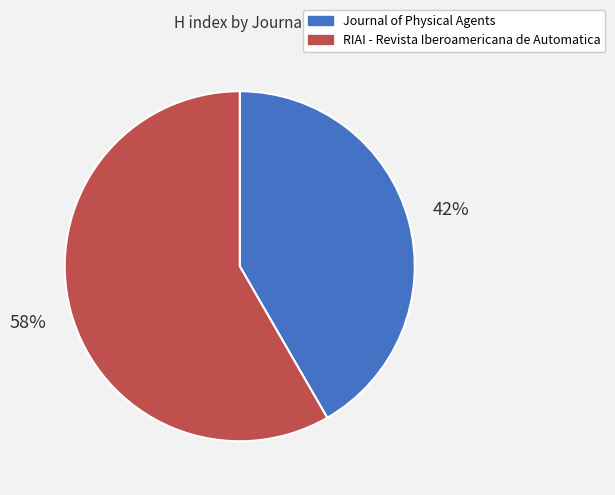

Which slice is the largest?

RIAI - Revista Iberoamericana de Automatica